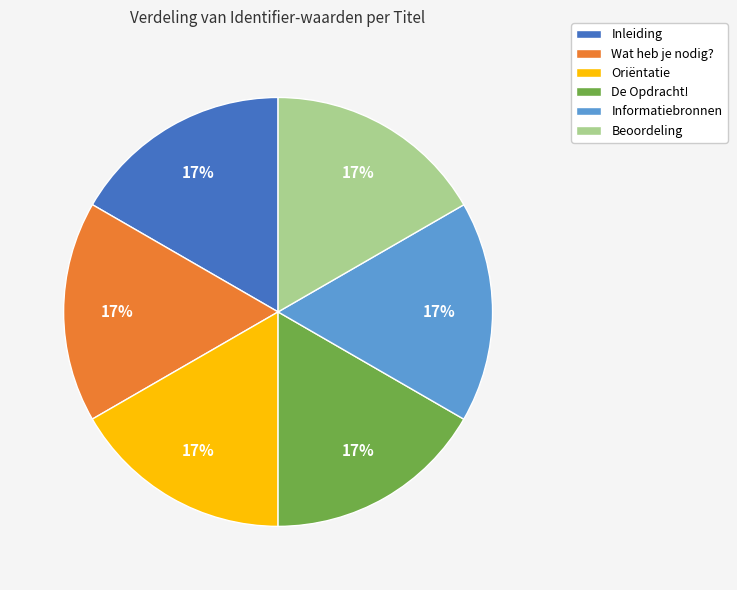

The Wat heb je nodig? slice represents 23% of the pie. True or false?

False